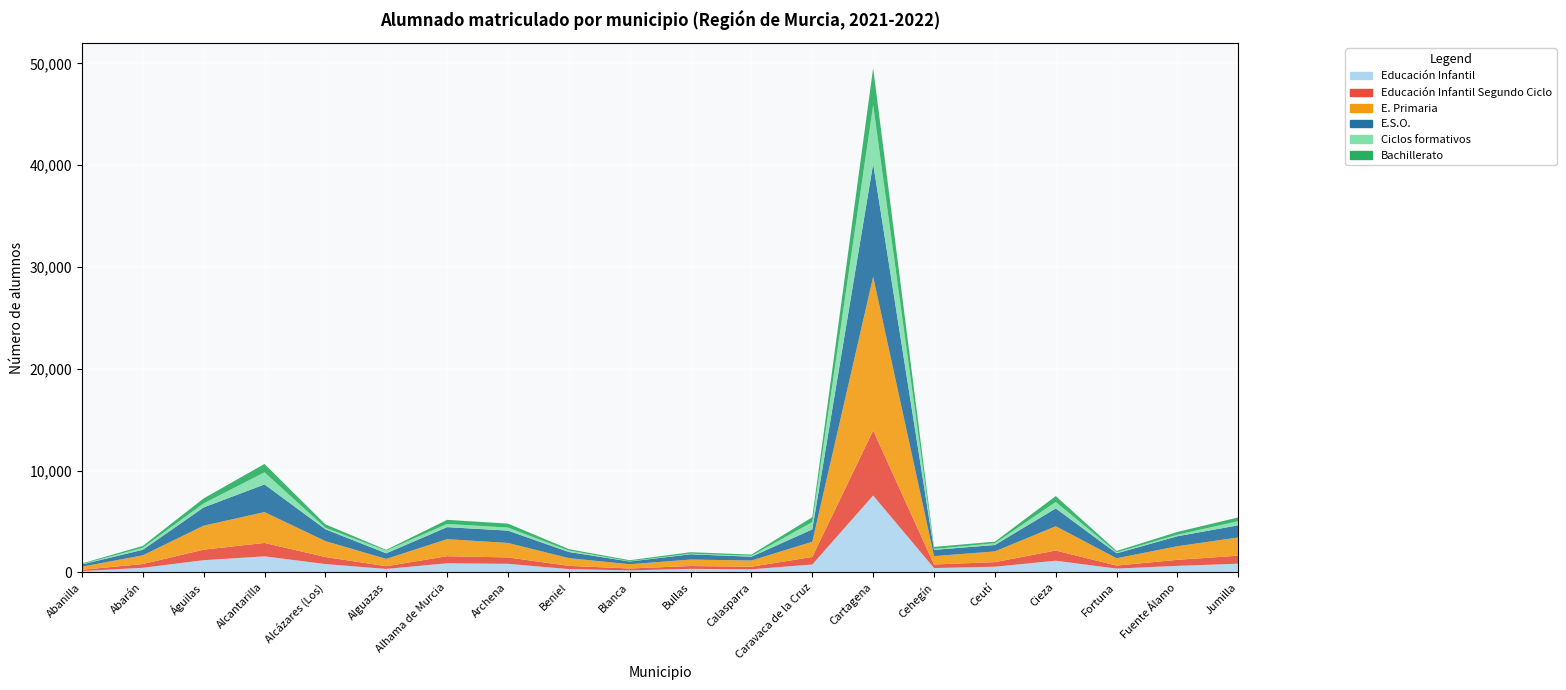

Reading left to right, list all the values displayed in this chart.

Educación Infantil: 125	445	1192	1569	812	336	890	837	317	189	341	298	770	7547	421	553	1142	367	634	847
Educación Infantil Segundo Ciclo: 125	367	1036	1318	692	264	694	627	317	189	278	255	737	6392	348	450	1000	297	595	790
E. Primaria: 303	857	2353	3029	1564	717	1672	1422	760	417	636	607	1498	15090	822	1050	2385	719	1337	1790
E.S.O.: 219	543	1795	2720	1165	552	1183	1212	606	269	520	374	1214	11113	618	631	1752	487	984	1195
Ciclos formativos: 31	204	393	1187	151	264	314	298	139	31	57	91	715	5752	90	174	634	97	148	405
Bachillerato: 68	172	490	826	327	74	403	389	138	95	144	118	481	3652	199	153	580	130	273	368